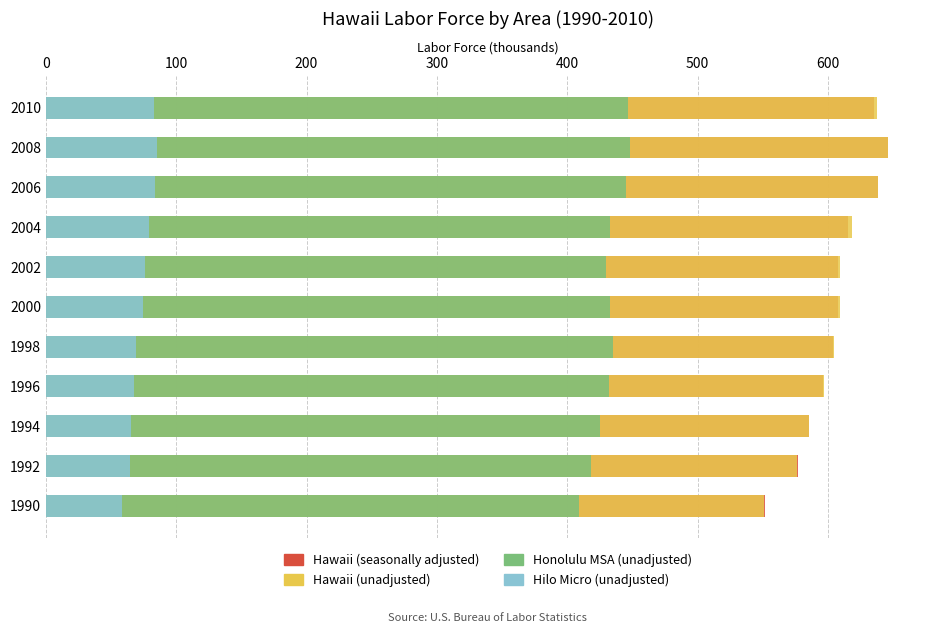

What is the average value of the Hilo Micro (unadjusted) series?

73.4